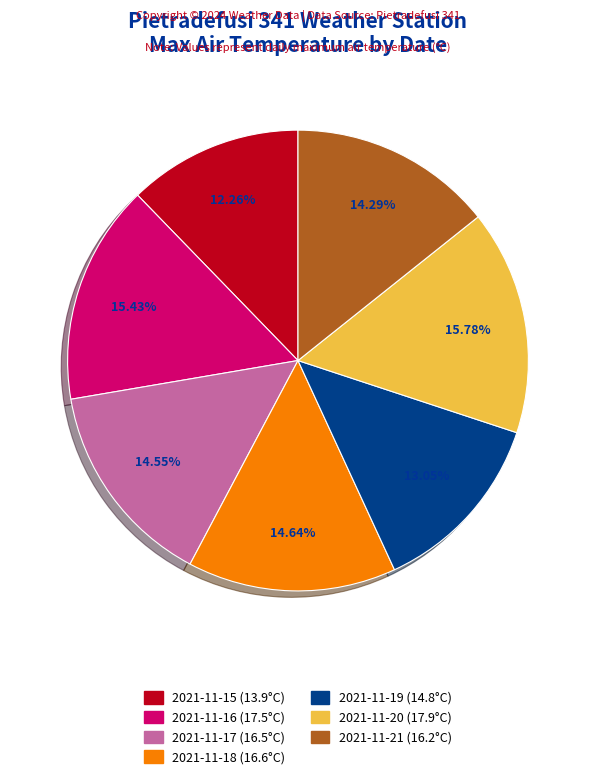

Combined, do 2021-11-17 and 2021-11-19 account for over 50%?

No